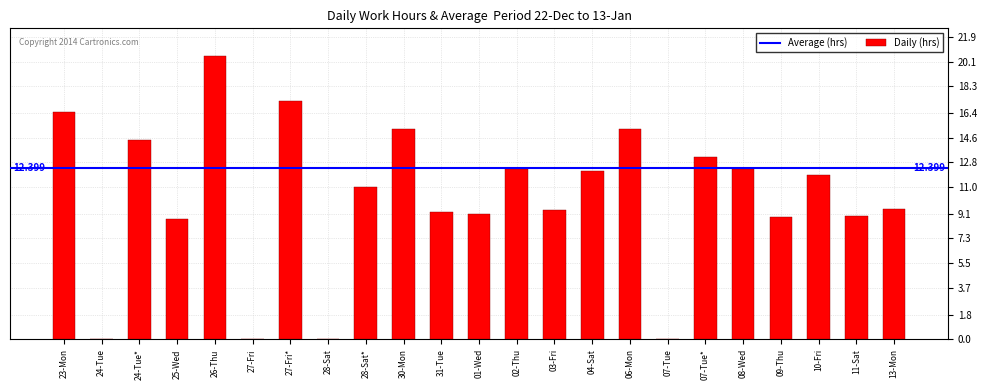

At which category does the chart reach its peak across all series?

26-Thu